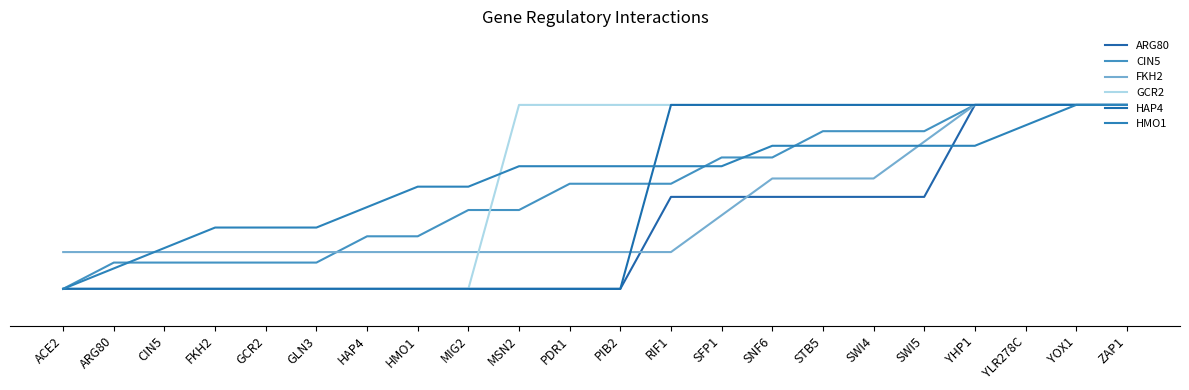

What is the average value of the GCR2 series?

0.6